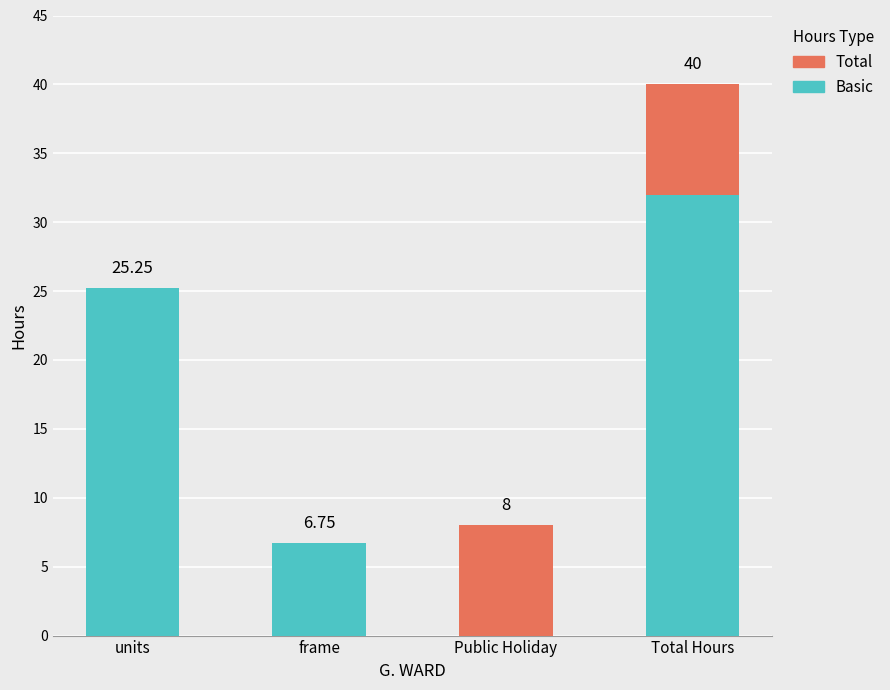

What is the sum of all Basic values?

64.0